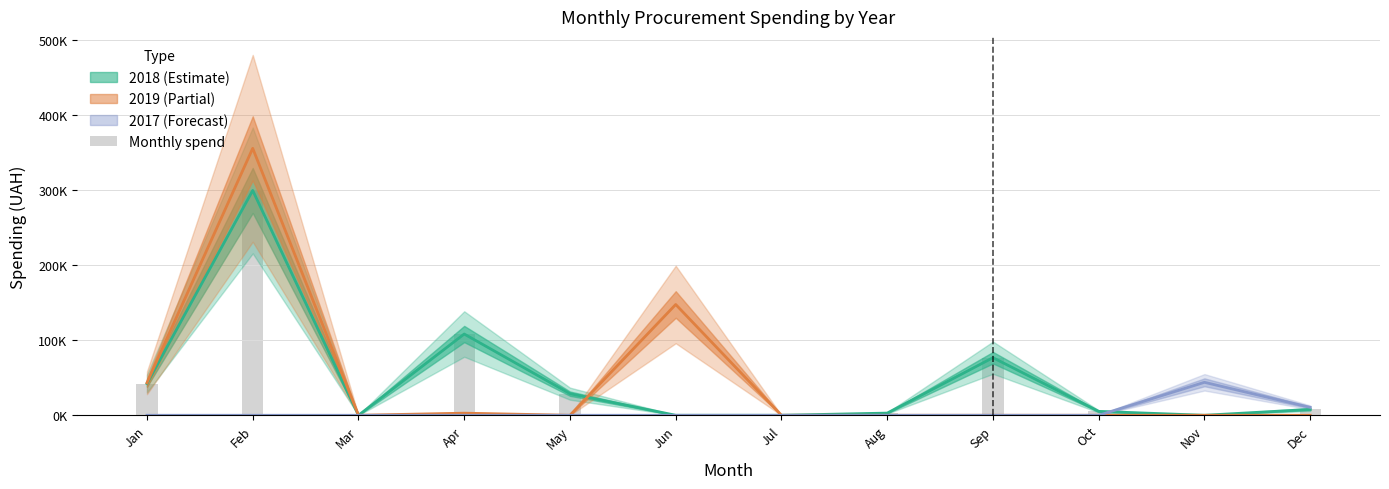

How many values exceed 7799?

6